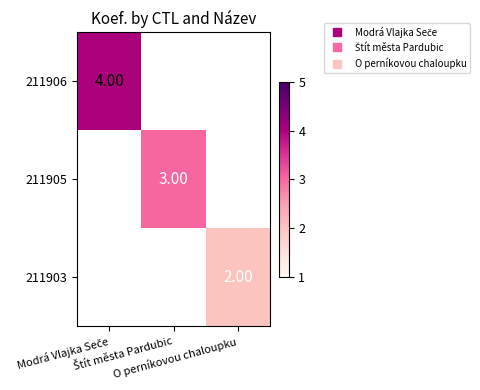

List the series in order of their overall mean, highest first.

211906, 211905, 211903